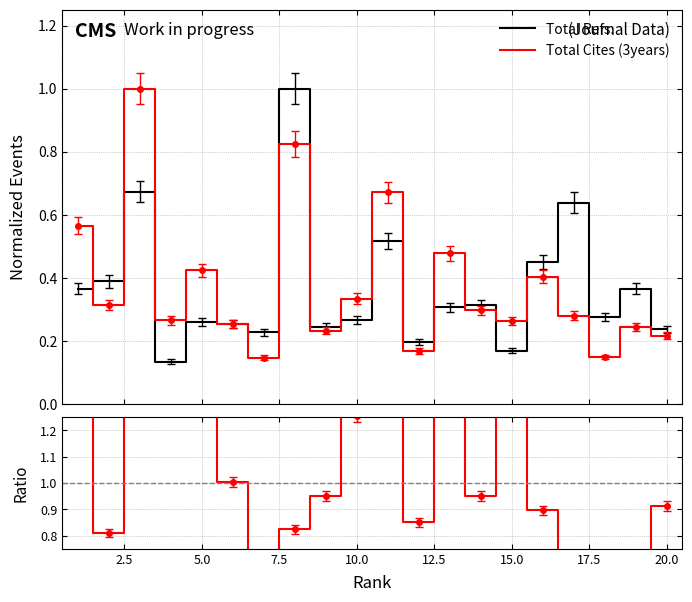

List the series in order of their peak value, highest first.

Ratio, Total Refs., Total Cites (3years)